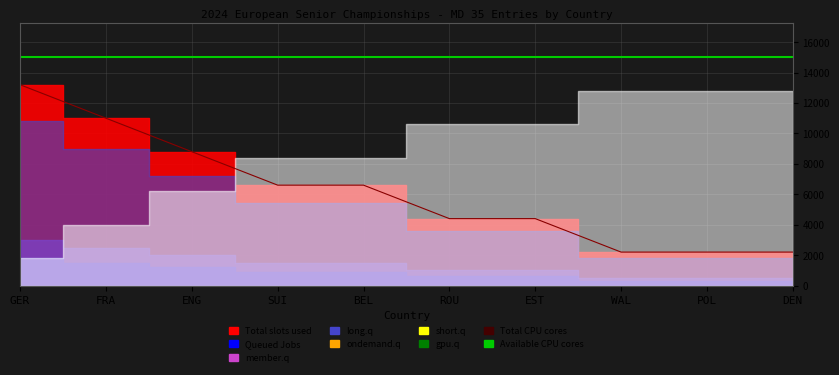

What is the difference between the Total CPU cores values at POL and BEL?

4400